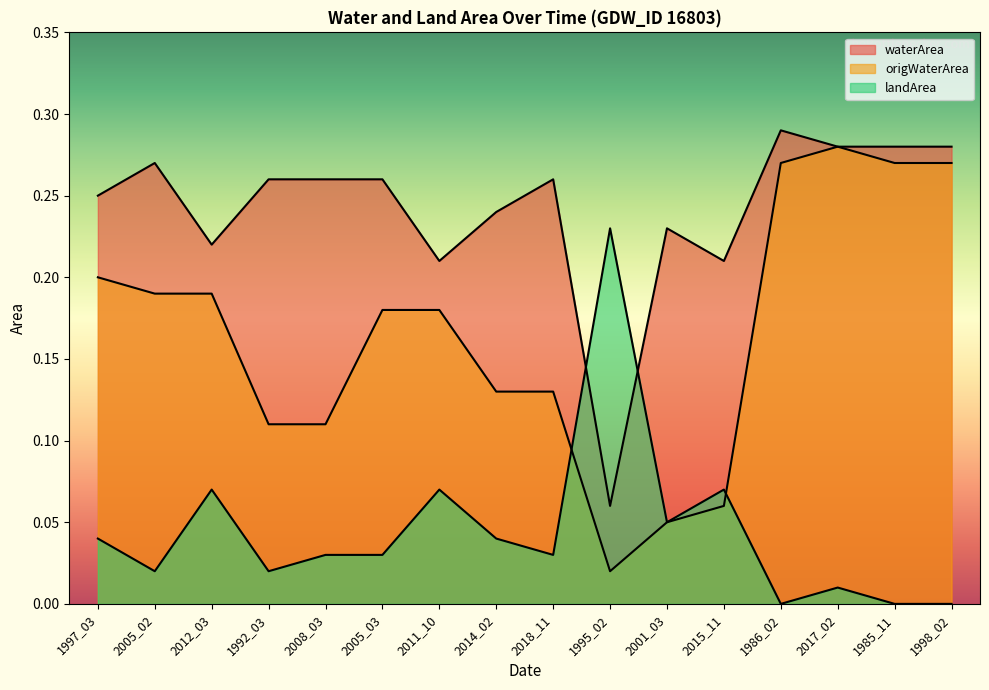

How many data points does each series have?

16